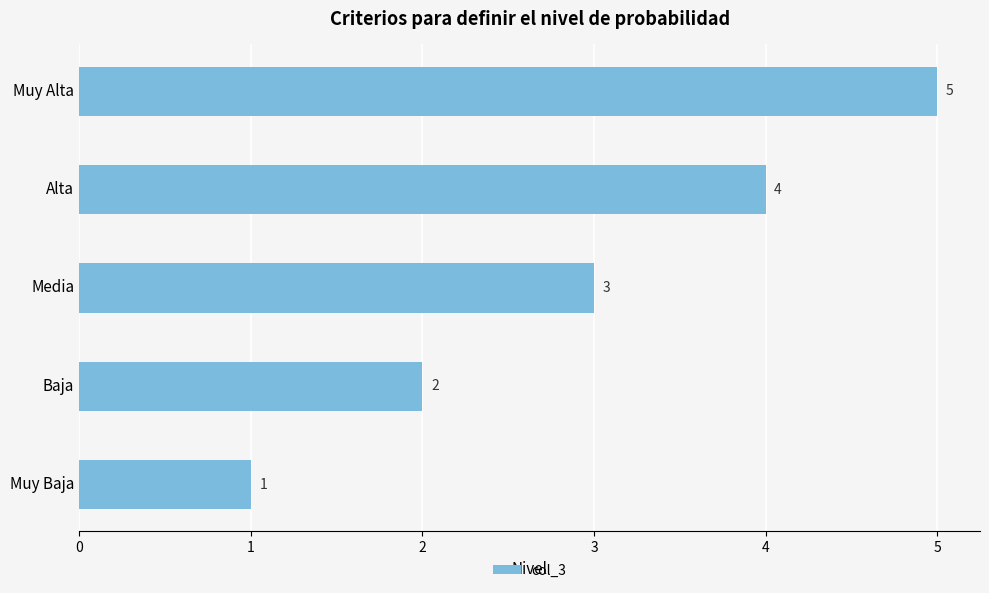

Is it true that the value at Muy Alta is 5?

True